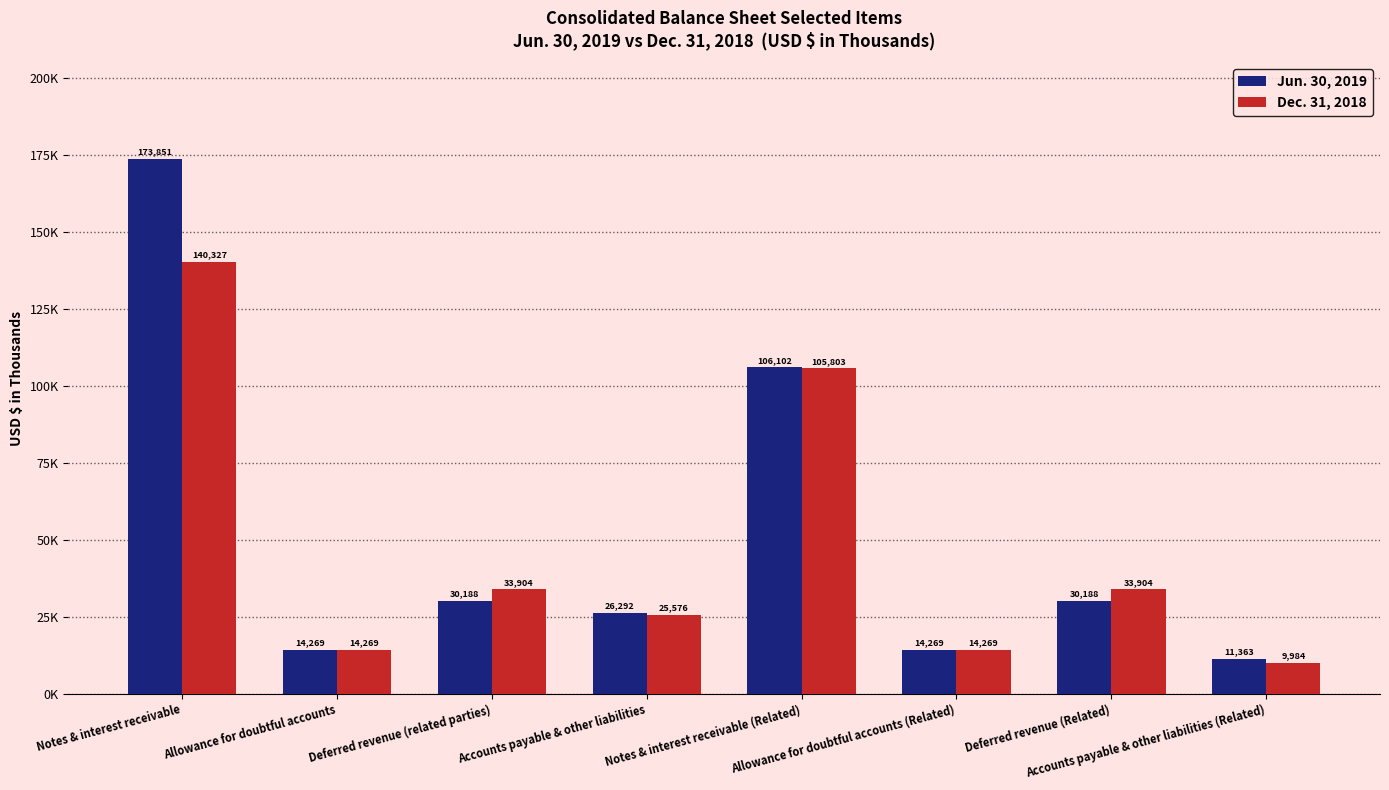

Does the chart contain stacked bars?

No